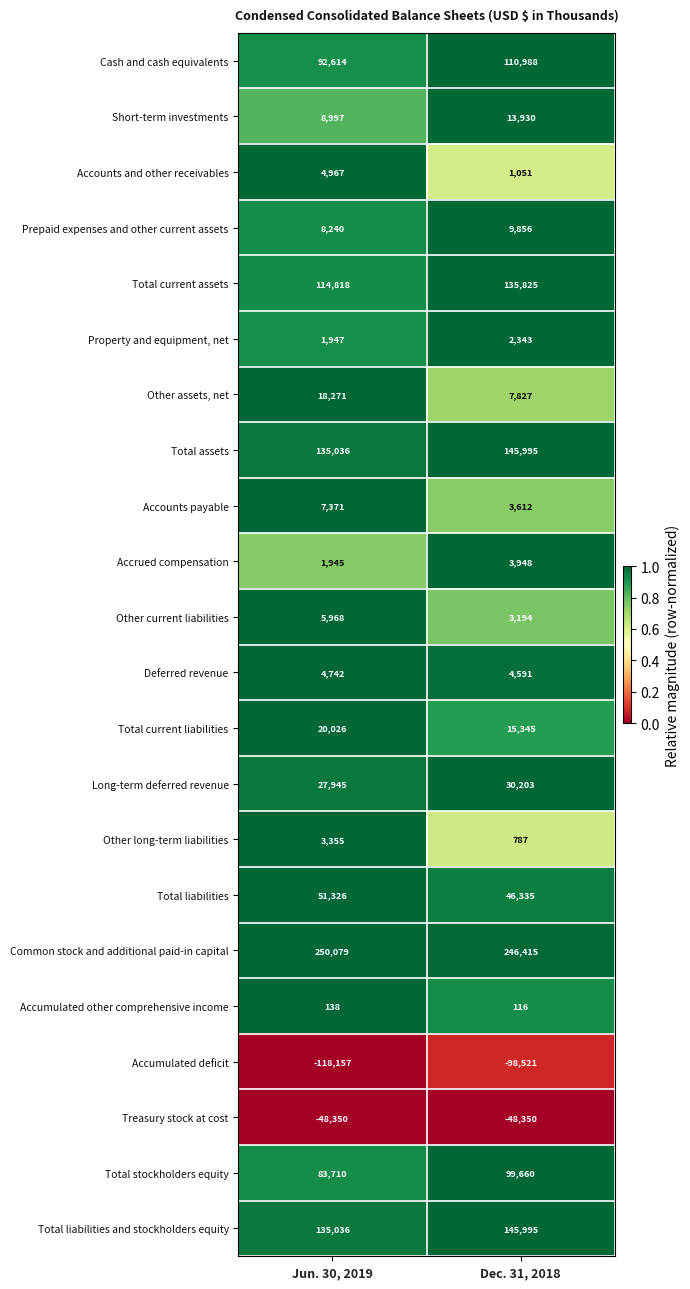

Rank the categories by Short-term investments value from lowest to highest.

Jun. 30, 2019, Dec. 31, 2018